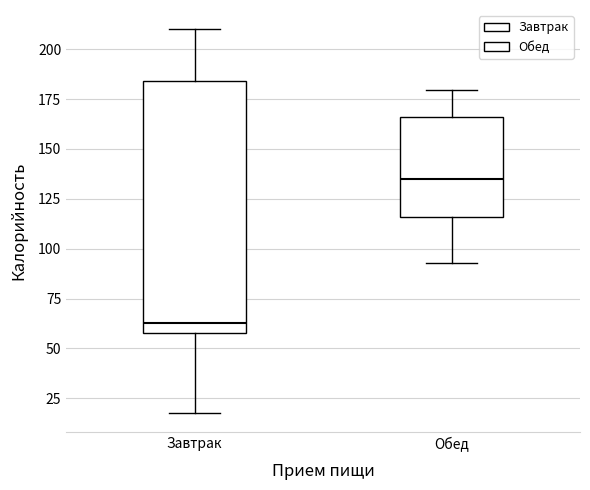

Comparing the boxes themselves (not the whiskers), which one is the tallest?

Завтрак